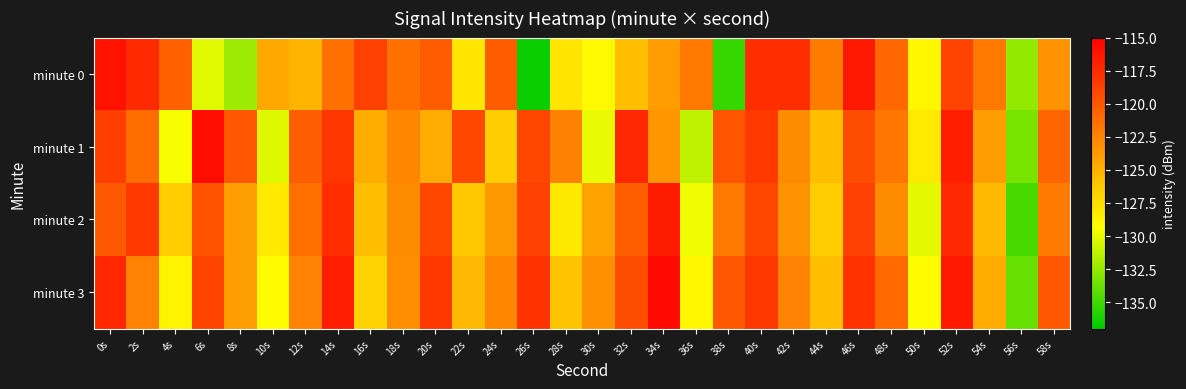

Reading left to right, list all the values displayed in this chart.

minute 0: 0s=-116.2	2s=-117.5	4s=-120.5	6s=-130.2	8s=-132.2	10s=-124.5	12s=-125.2	14s=-121.4	16s=-118.7	18s=-121.4	20s=-120.2	22s=-127.9	24s=-120.3	26s=-136.6	28s=-127.8	30s=-128.9	32s=-125.8	34s=-123.9	36s=-121.9	38s=-135.4	40s=-117.6	42s=-117.6	44s=-122.1	46s=-116.4	48s=-120.9	50s=-128.9	52s=-118.8	54s=-122.0	56s=-132.5	58s=-123.3
minute 1: 0s=-118.5	2s=-121.1	4s=-129.5	6s=-115.8	8s=-120.1	10s=-130.2	12s=-120.4	14s=-118.1	16s=-124.8	18s=-122.7	20s=-124.7	22s=-119.1	24s=-126.5	26s=-119.0	28s=-122.3	30s=-129.9	32s=-117.2	34s=-123.5	36s=-131.2	38s=-119.9	40s=-118.3	42s=-123.0	44s=-125.7	46s=-119.5	48s=-121.8	50s=-128.1	52s=-116.8	54s=-124.0	56s=-133.3	58s=-120.7
minute 2: 0s=-120.1	2s=-118.3	4s=-126.6	6s=-119.8	8s=-124.0	10s=-128.1	12s=-121.3	14s=-117.6	16s=-125.8	18s=-123.0	20s=-119.1	22s=-126.3	24s=-123.6	26s=-118.8	28s=-128.0	30s=-124.1	32s=-120.3	34s=-116.6	36s=-129.8	38s=-122.0	40s=-119.1	42s=-123.3	44s=-126.6	46s=-118.8	48s=-123.0	50s=-130.1	52s=-117.3	54s=-125.6	56s=-134.8	58s=-122.0
minute 3: 0s=-117.2	2s=-122.4	4s=-128.7	6s=-118.9	8s=-124.0	10s=-129.2	12s=-122.4	14s=-116.7	16s=-126.9	18s=-123.0	20s=-118.2	22s=-125.4	24s=-122.7	26s=-117.9	28s=-126.0	30s=-123.2	32s=-119.4	34s=-115.7	36s=-128.9	38s=-120.0	40s=-118.2	42s=-122.4	44s=-125.7	46s=-117.9	48s=-121.0	50s=-129.2	52s=-116.4	54s=-124.7	56s=-133.9	58s=-120.0